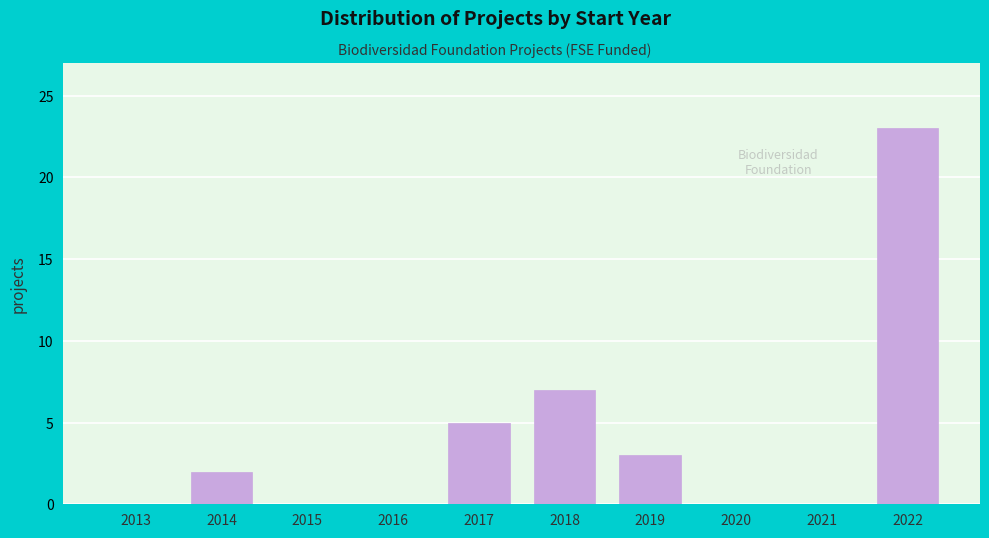

Reading left to right, list all the values displayed in this chart.

2013=0	2014=2	2015=0	2016=0	2017=5	2018=7	2019=3	2020=0	2021=0	2022=23